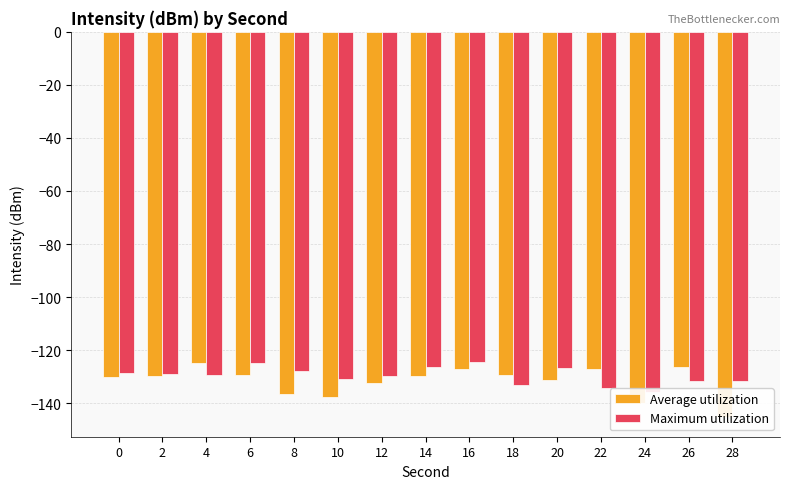

How many distinct data groups are displayed?

2